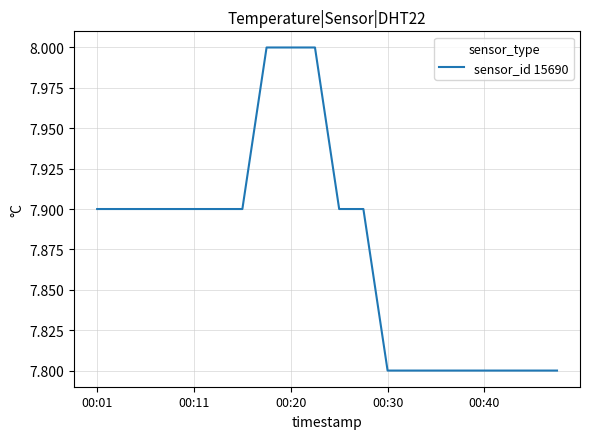

What is the maximum value shown in the chart?

8.0